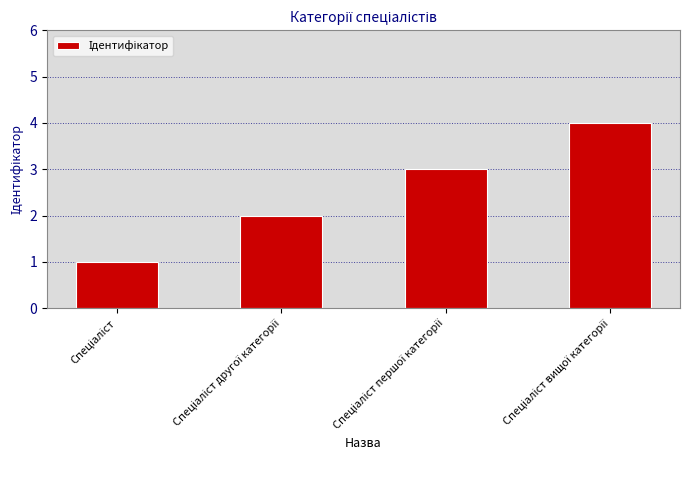

How many distinct data groups are displayed?

1